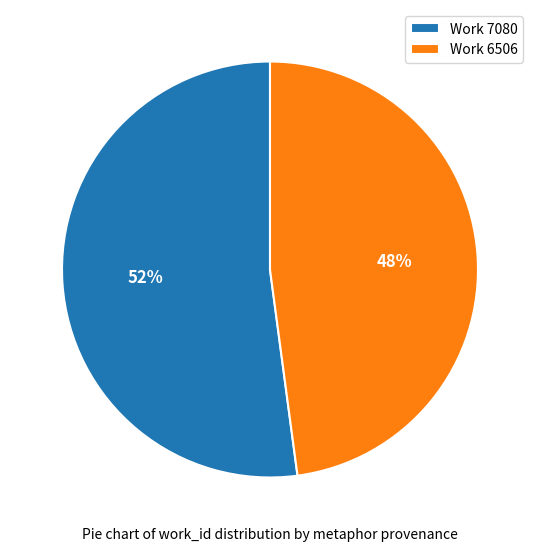

To the nearest percent, what portion does Work 6506 represent?

48%